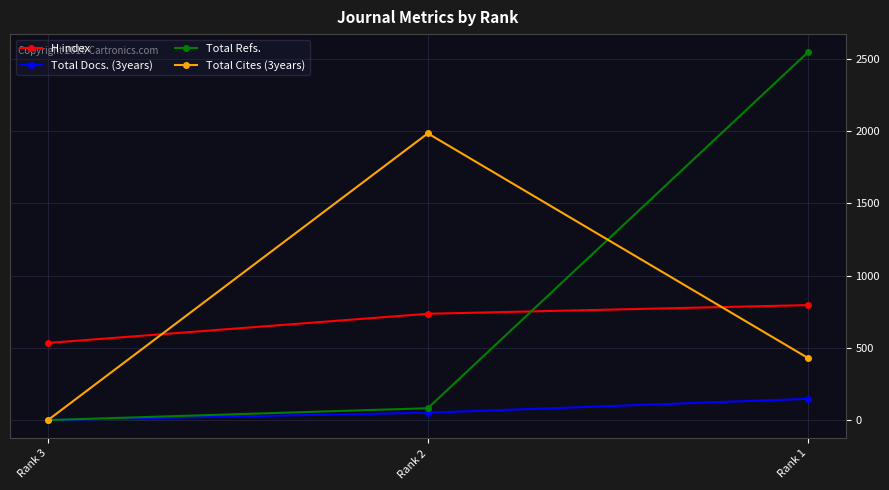

What is the average value of the Total Docs. (3years) series?

66